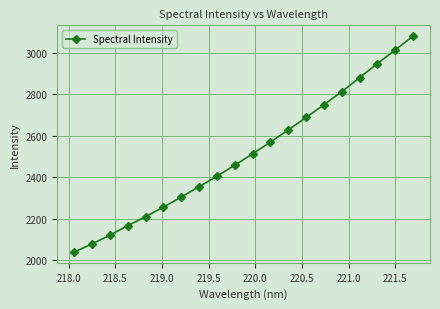

What is the difference between the maximum and second lowest values?

1004.9